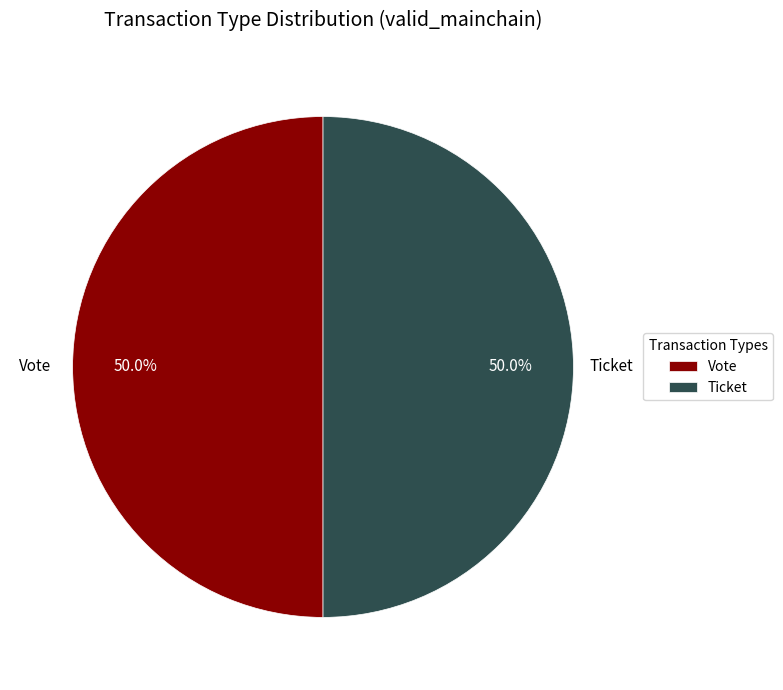

What is the total percentage of Ticket and Vote?

100.0%